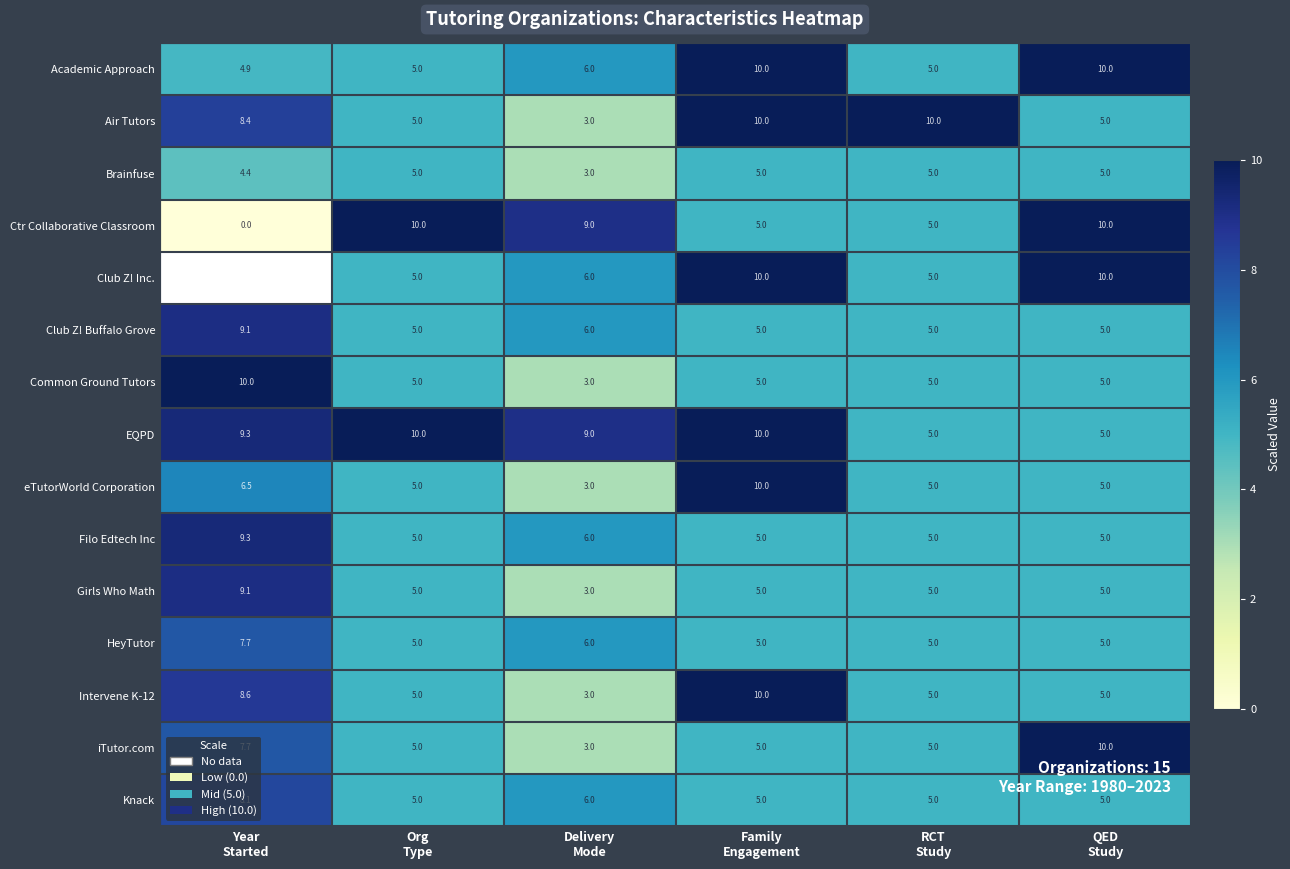

What is the average value of the HeyTutor series?

5.6